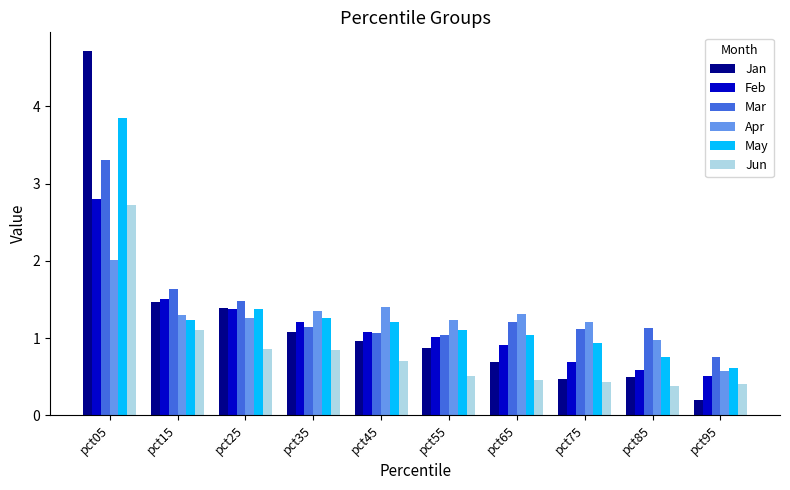

List the series in order of their peak value, highest first.

Jan, May, Mar, Feb, Jun, Apr